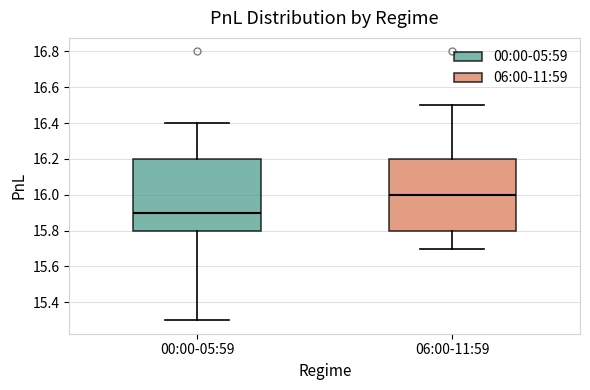

Reading left to right, read every box against the y-axis: the position of its median line, the range the box covers, and the ends of its whiskers. The values are not printed on the chart, so give them approximately, as read against the axis.

00:00-05:59: median 15.9, box 15.8 to 16.2, whiskers 15.3 to 16.4
06:00-11:59: median 16.0, box 15.8 to 16.2, whiskers 15.7 to 16.5